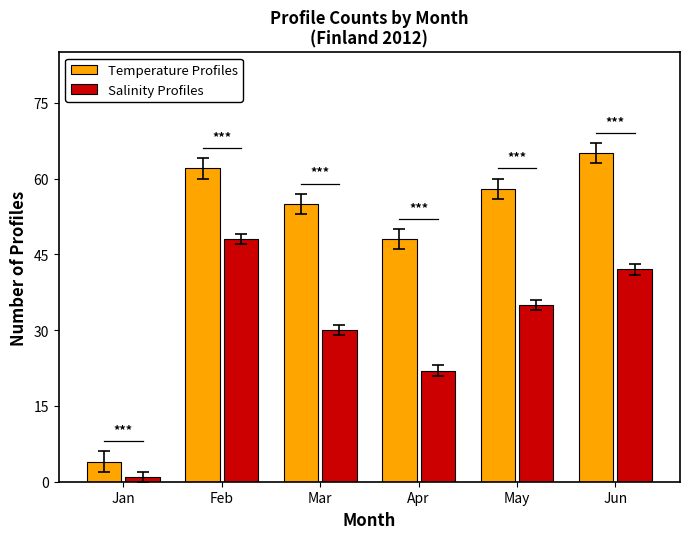

How many data points does each series have?

6